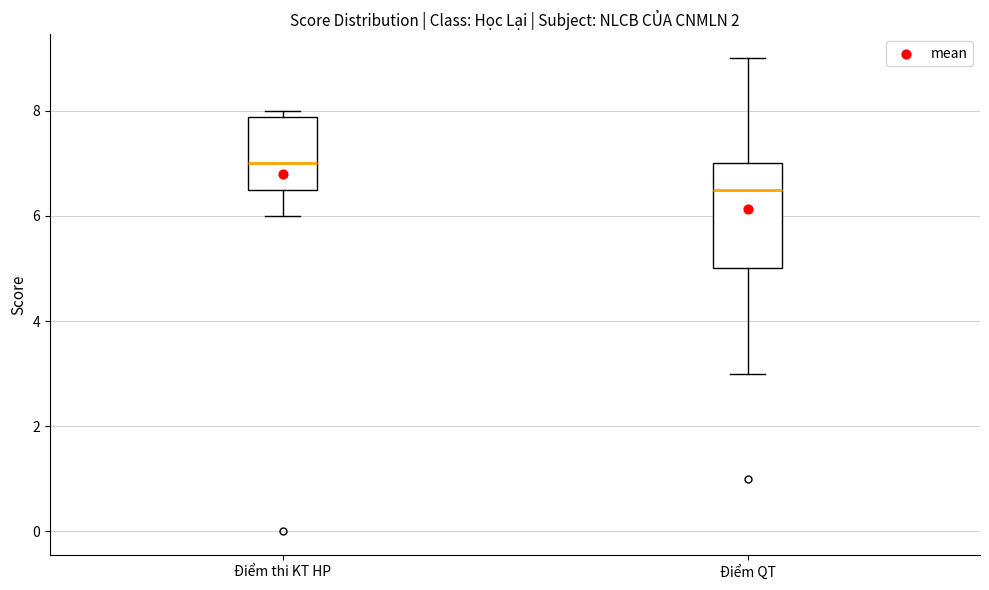

Where is the upper edge of the box for Điểm thi KT HP on the y-axis? The values are not printed on the chart, so give them approximately, as read against the axis.

7.8